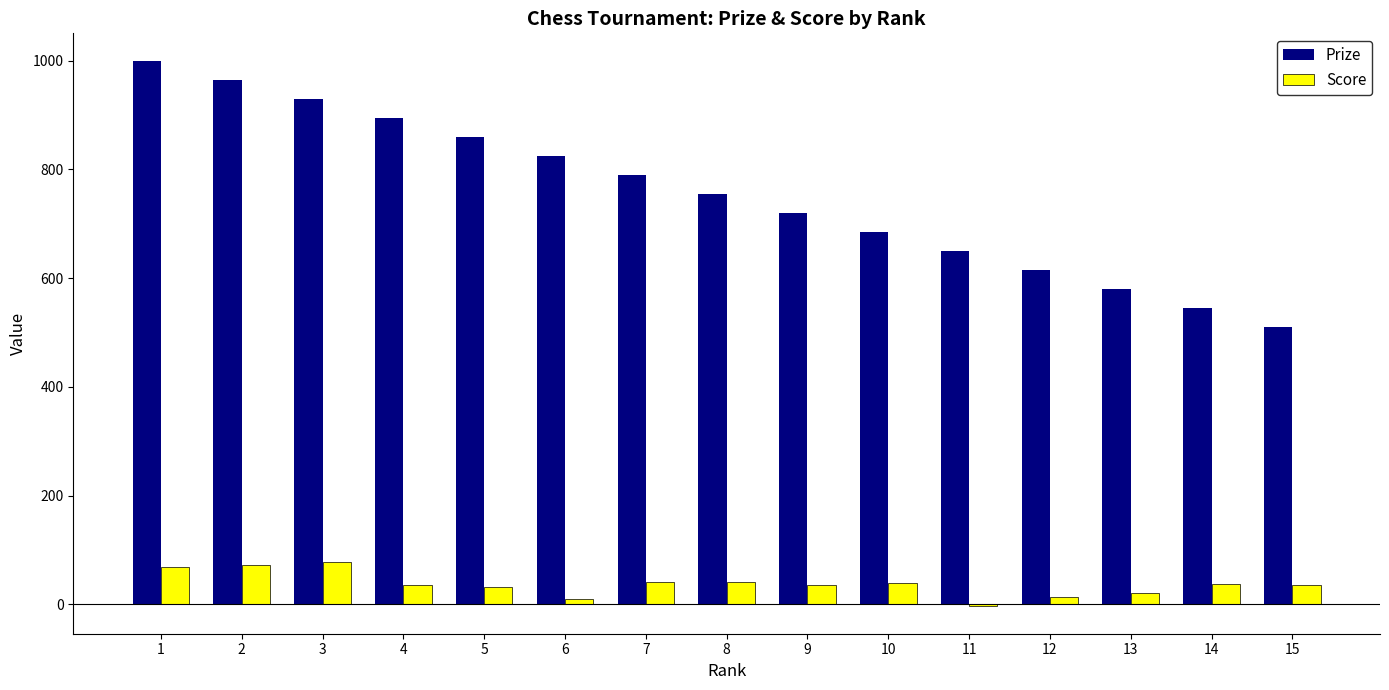

Is the value of Score at 15 greater than the value of Prize at 6?

No